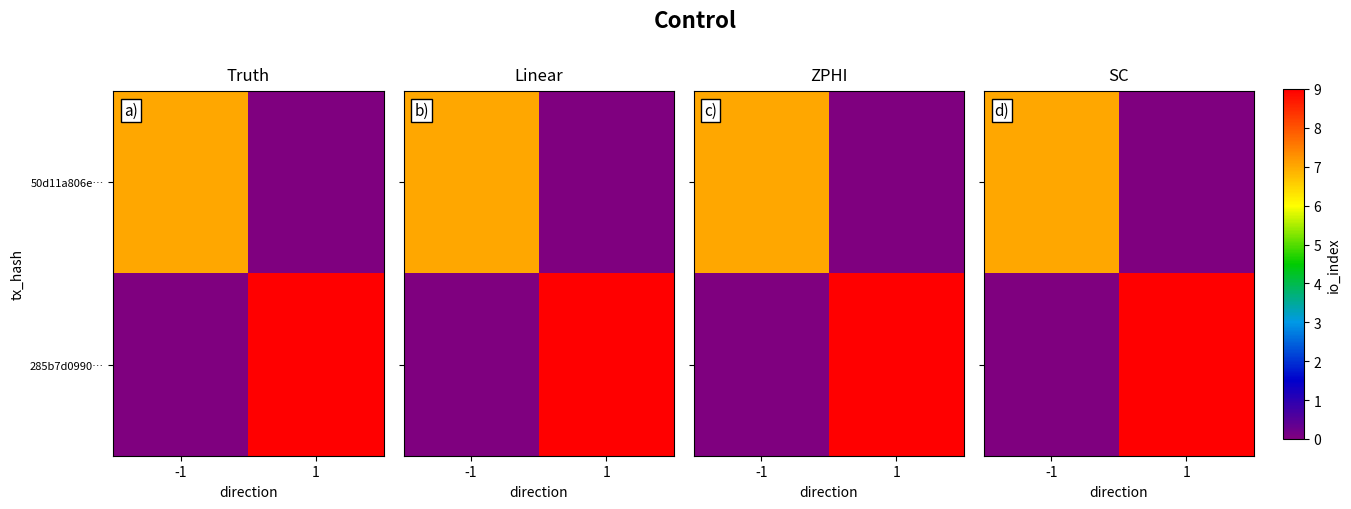

Between -1 and 1, which series saw the biggest shift?

285b7d0990…